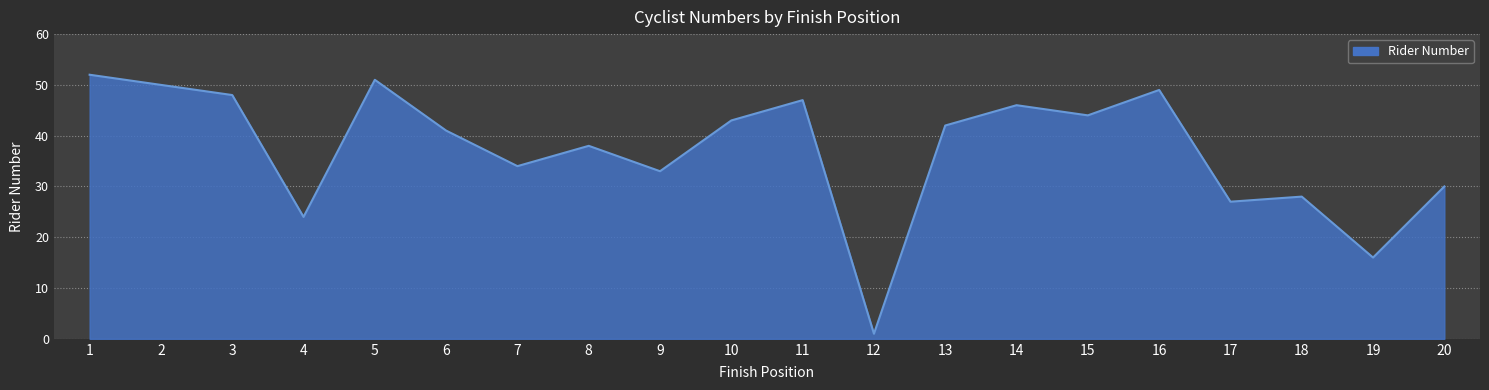

Approximately how many times larger is the value at 14 compared to 11?

1.0